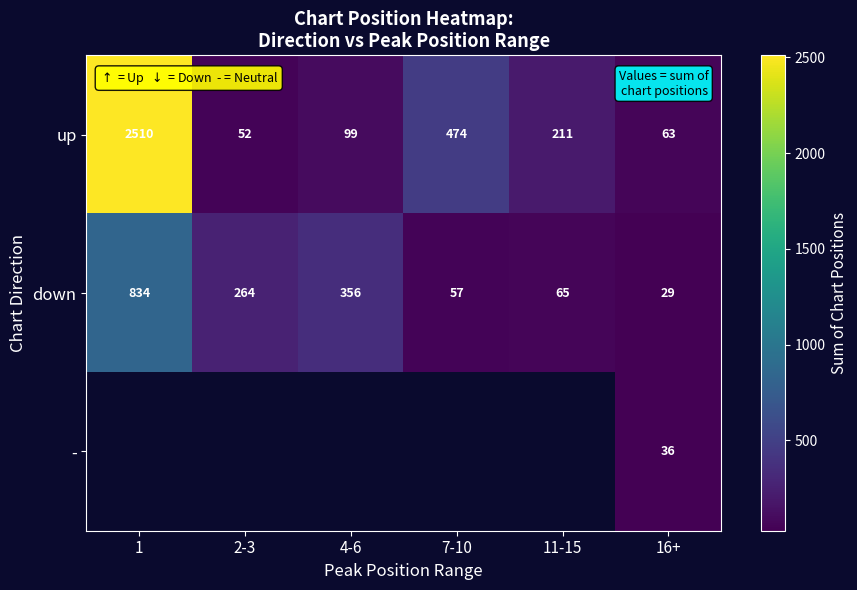

What is the spread (max minus min) of values at 2-3?

212.0